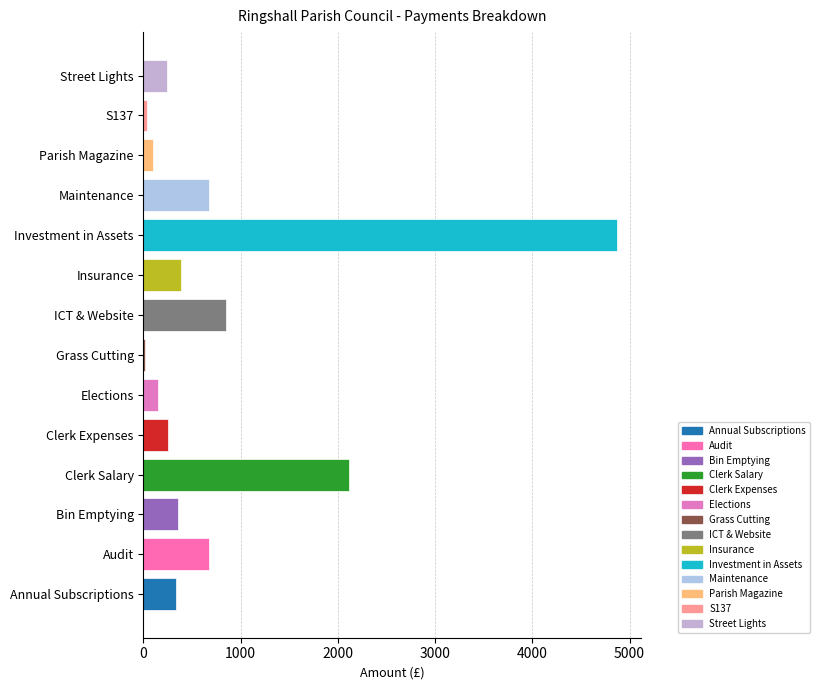

Between Parish Magazine and ICT & Website, which is larger?

ICT & Website